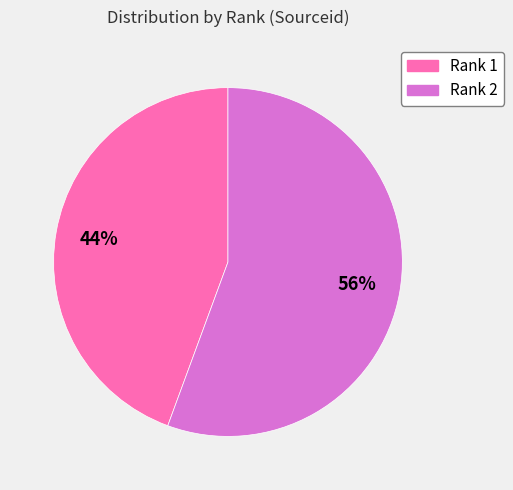

True or false: Rank 1 accounts for 32% of the total.

False